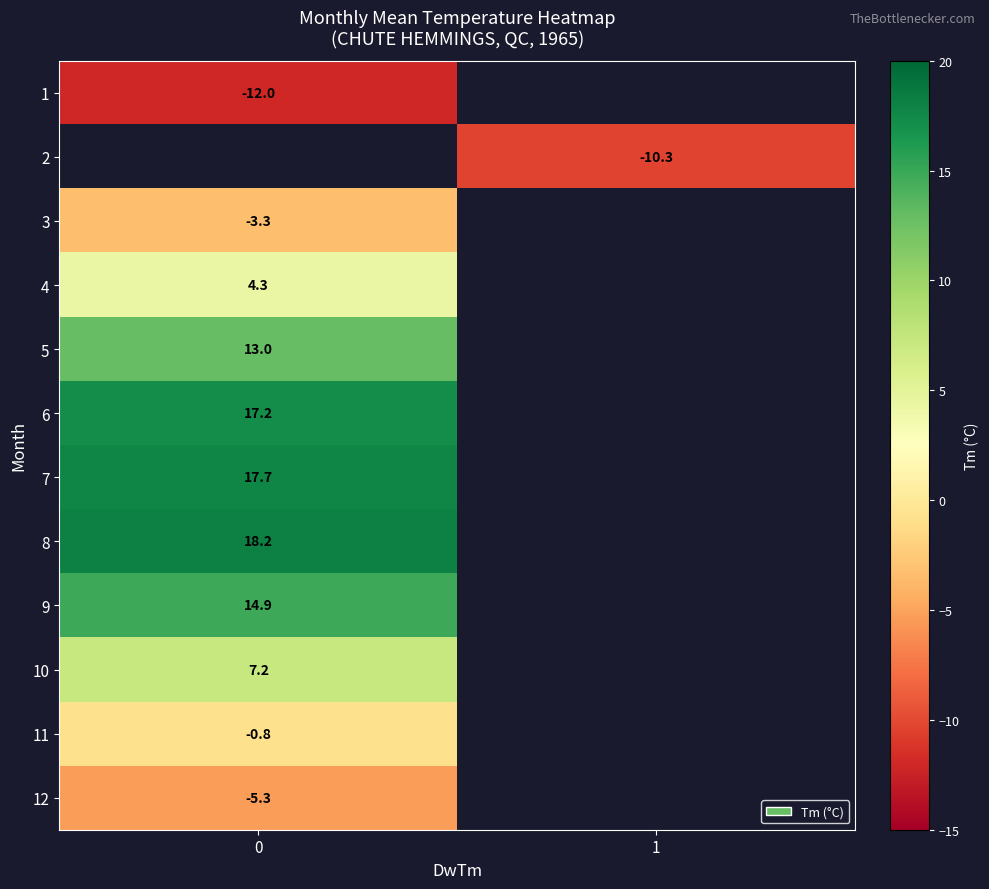

Rank the categories by row_4 value from lowest to highest.

0, 1